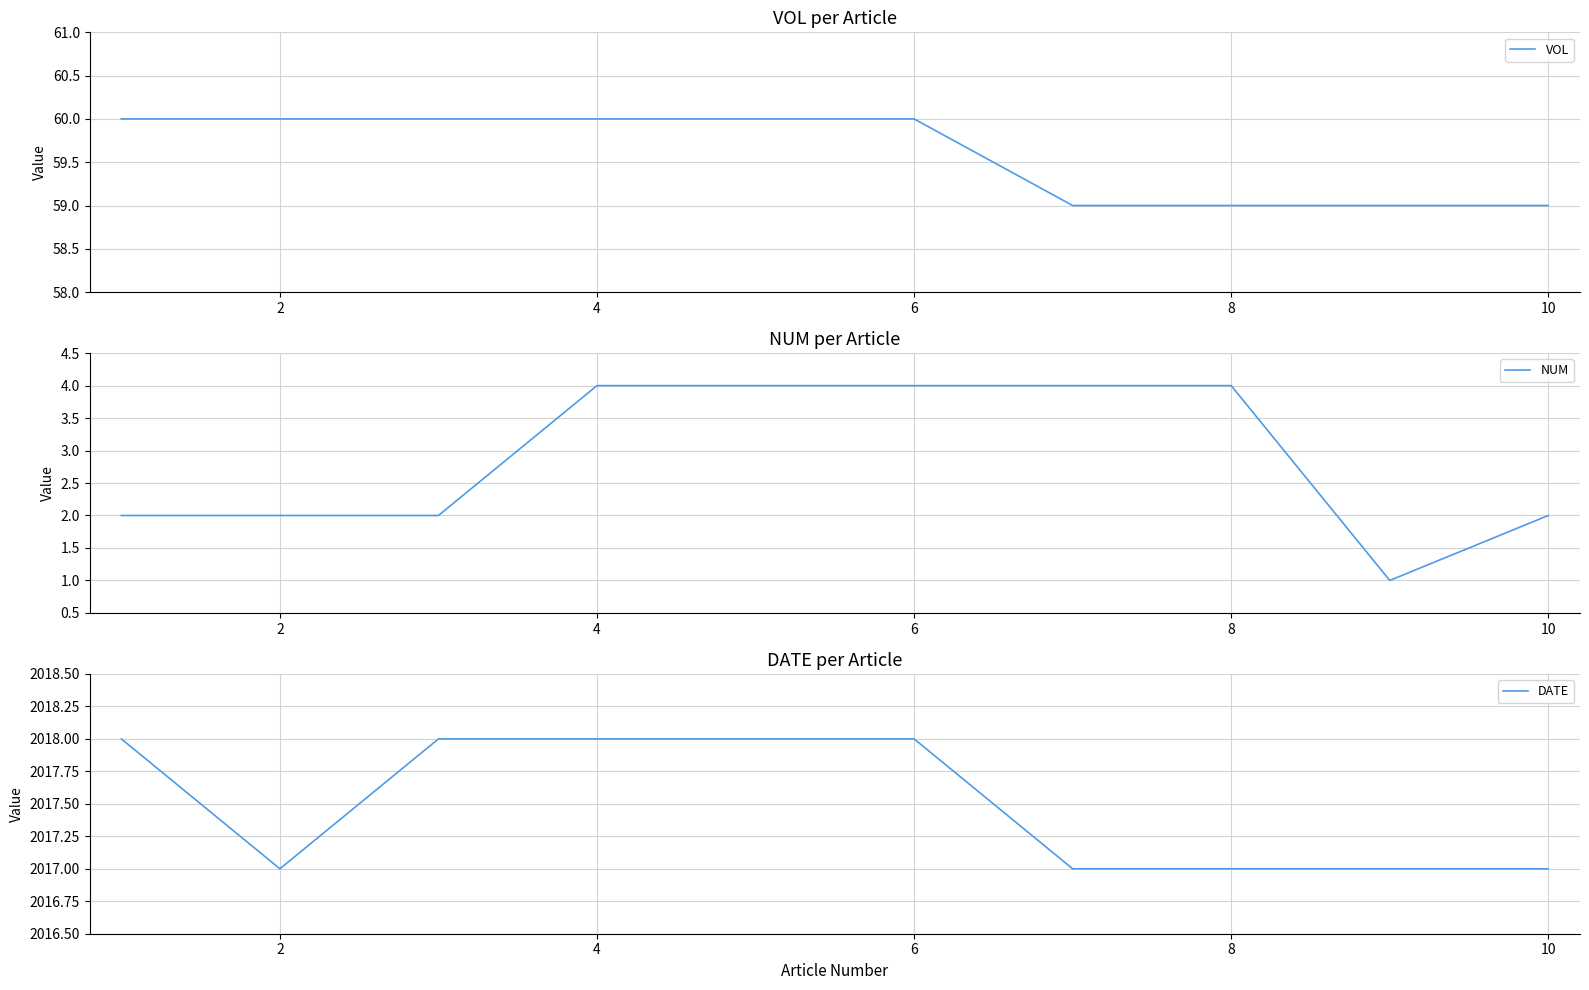

True or false: VOL has a value of 93 at 8.

False